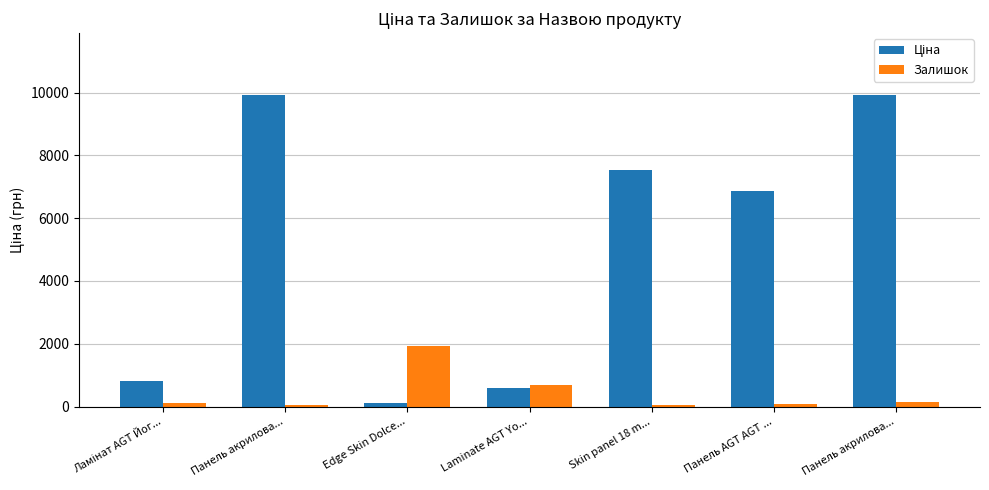

List the series in order of their peak value, highest first.

Ціна, Залишок